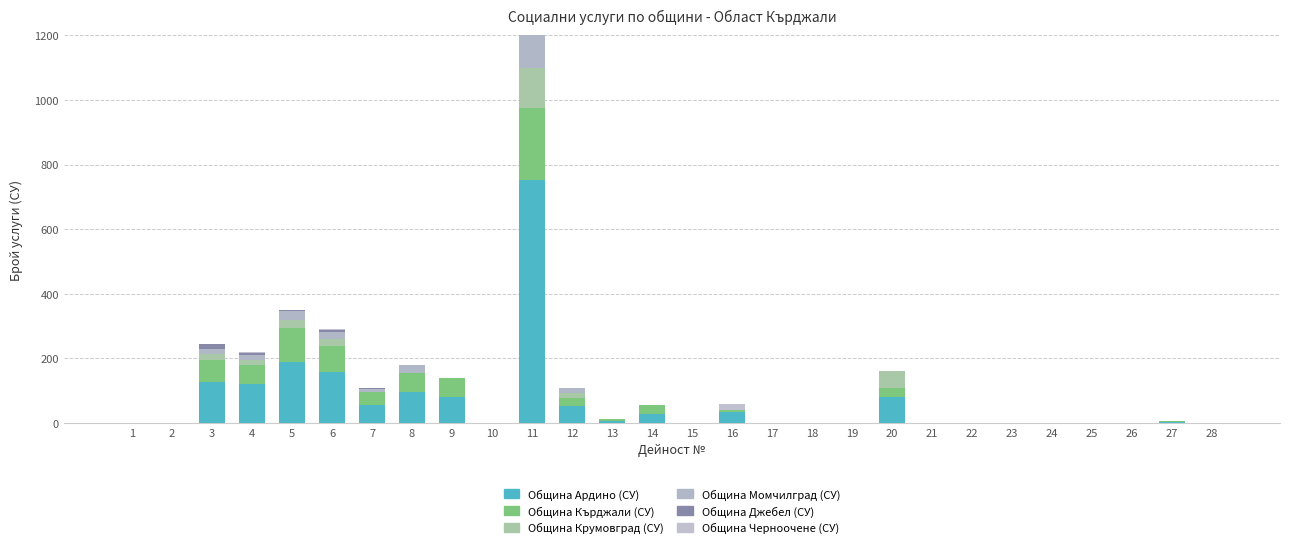

Between 28 and 7, which is larger?

7